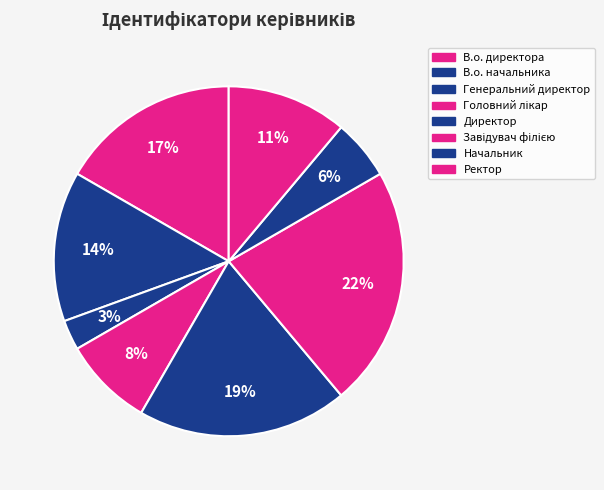

To the nearest percent, what is the difference between the largest and smallest slice percentages?

19%